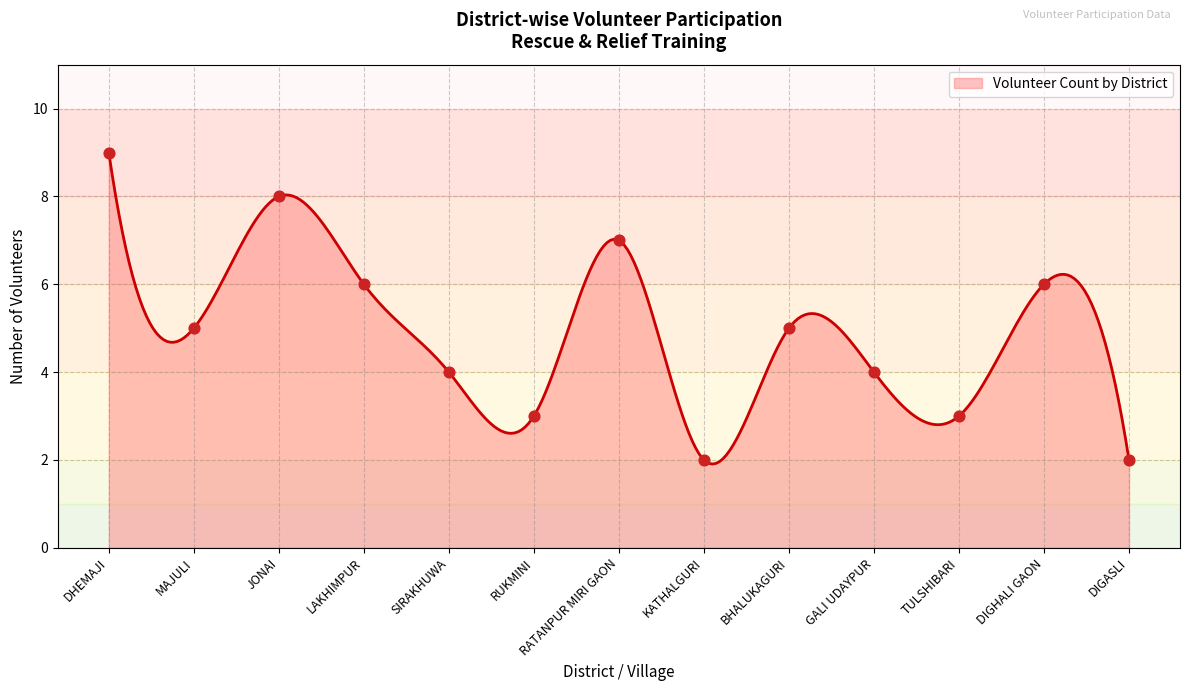

What is the change in value from DIGHALI GAON to DIGASLI?

-4